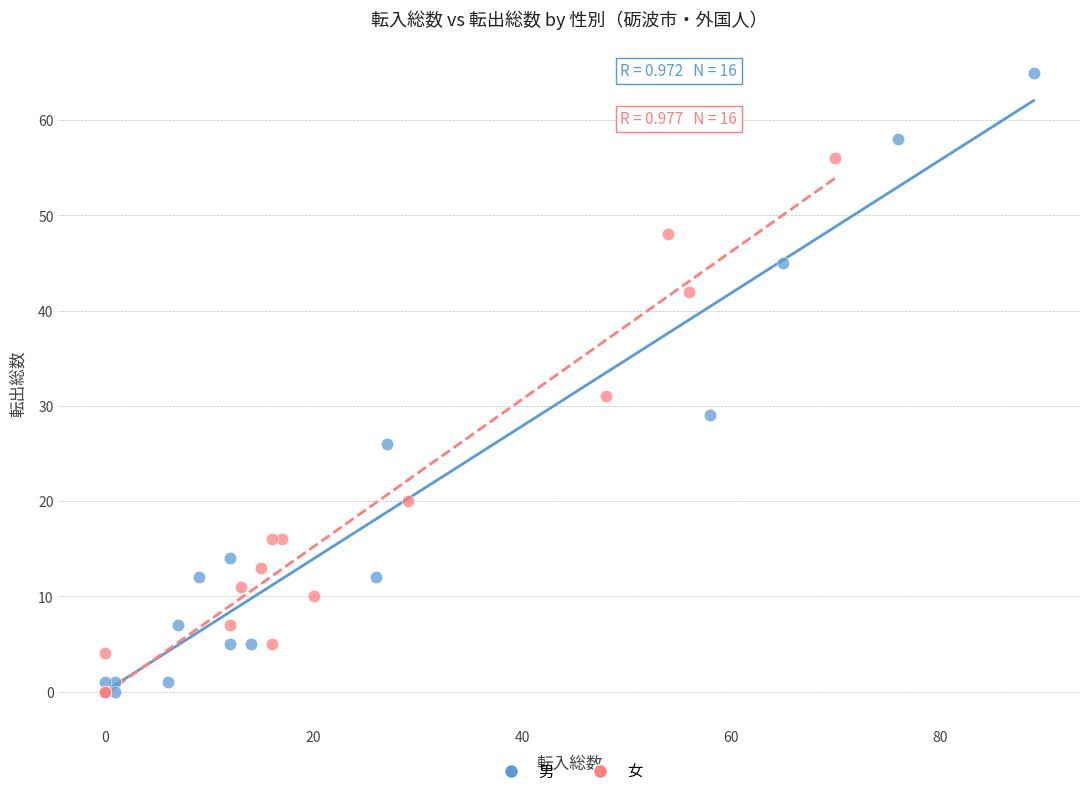

What are all the series names shown in the legend?

男, 女